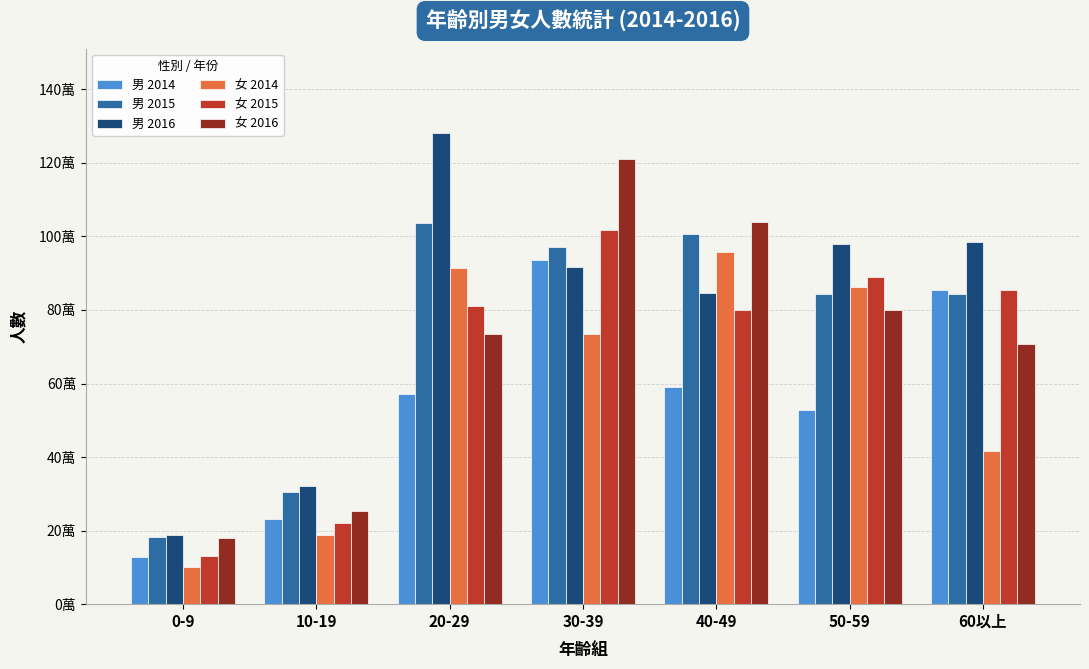

Are the bars grouped side by side (vs. stacked)?

Yes